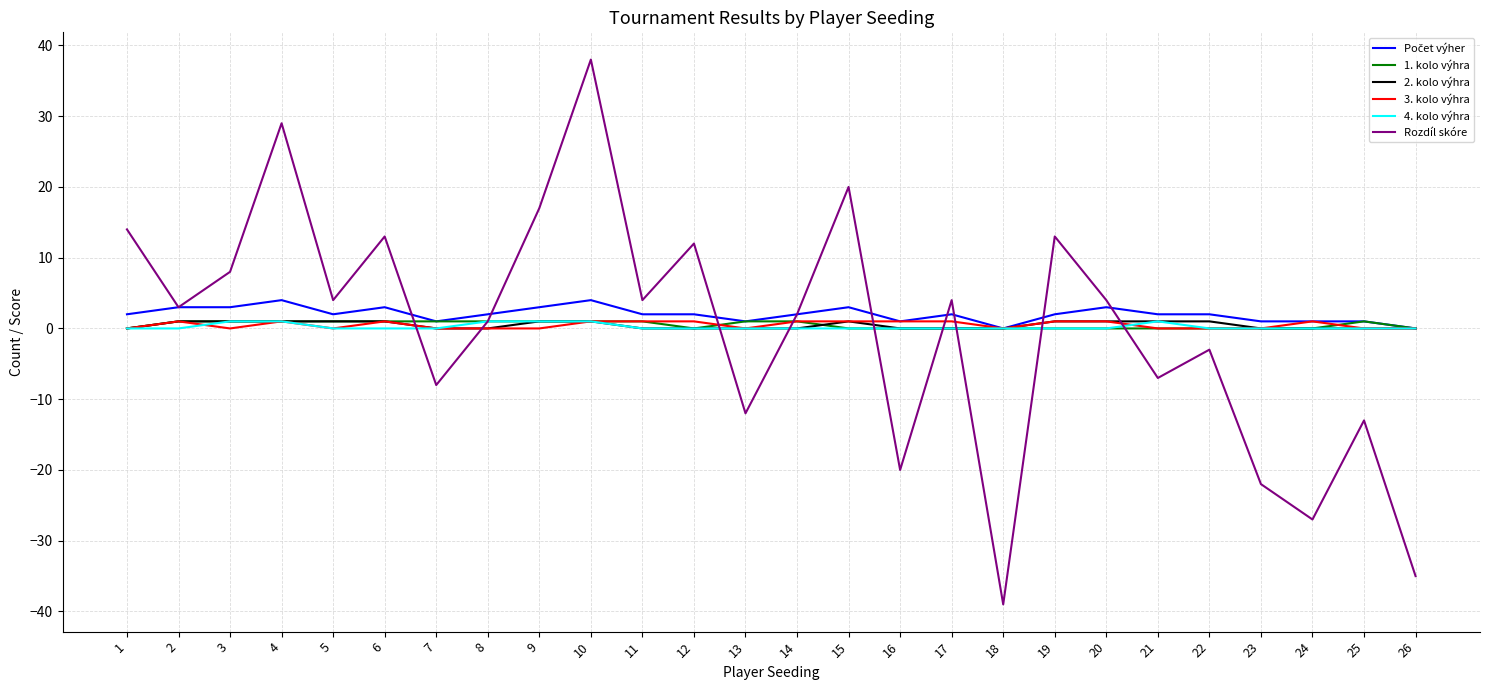

Is it true that 4. kolo výhra equals 0 at 26?

True